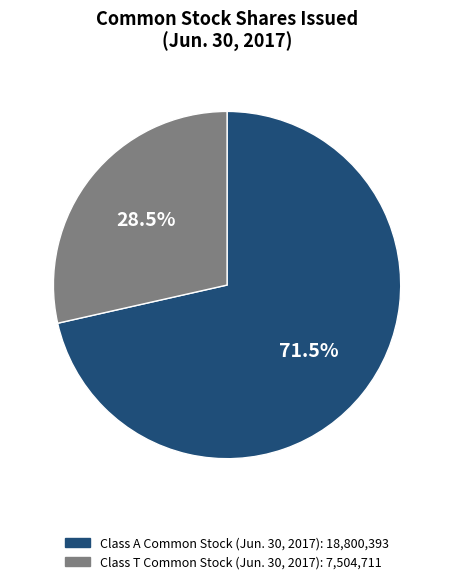

How many segments does this pie chart have?

2